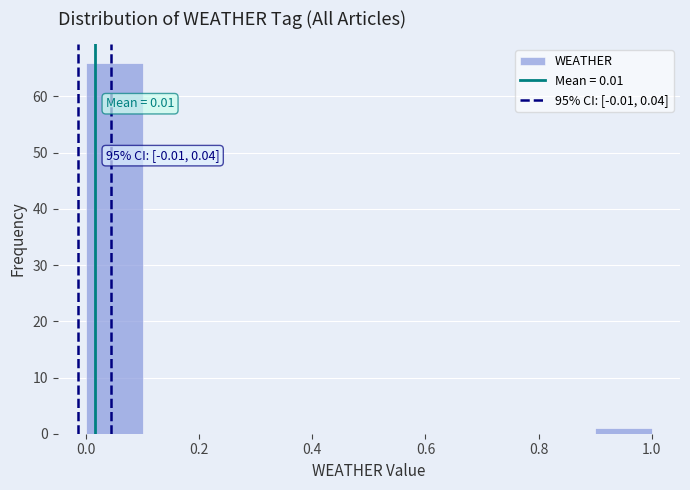

Over which range of the x-axis is the bar tallest?

0.0 to 0.1